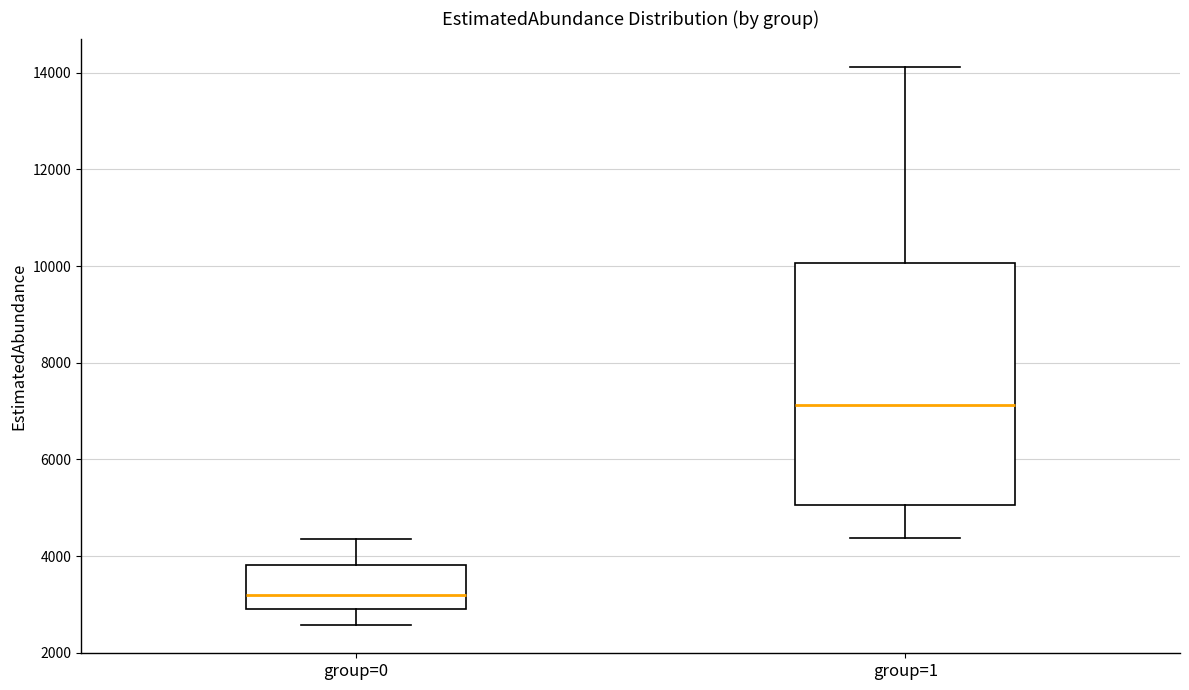

Reading left to right, transcribe this box plot: for each box, give where its median line is, the range the box spans, and where its two whiskers end, as read against the y-axis. The values are not printed on the chart, so give them approximately, as read against the axis.

group=0: median 3200, box 2800 to 3800, whiskers 2600 to 4400
group=1: median 7200, box 5000 to 10000, whiskers 4400 to 14200